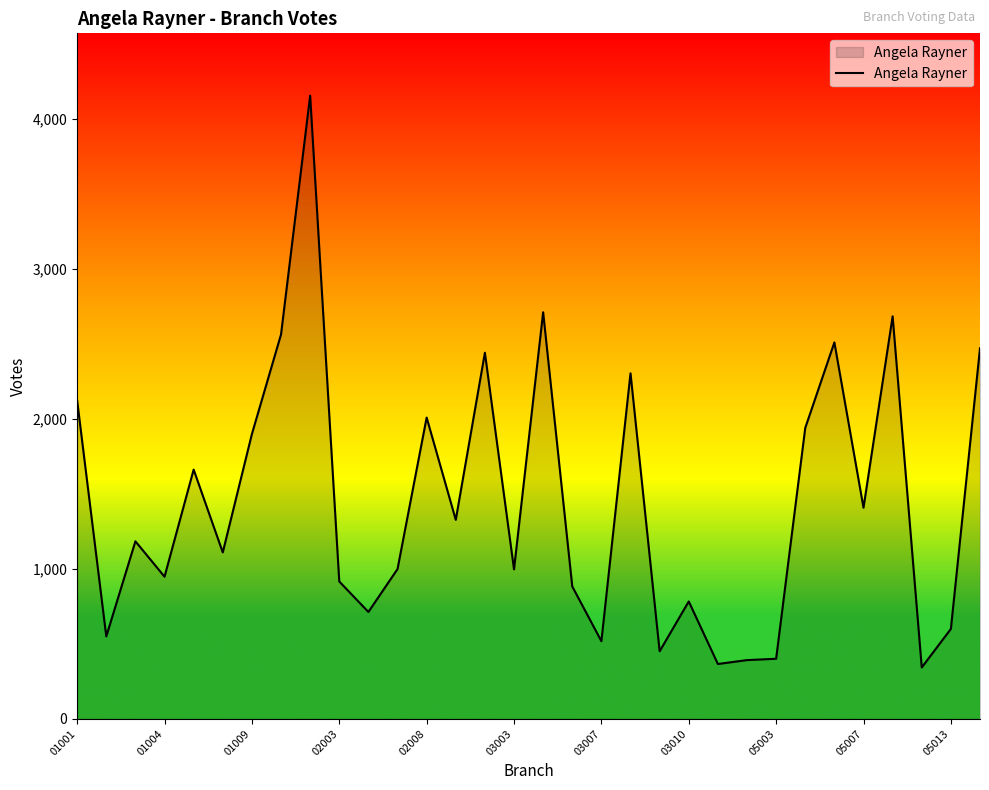

What is the average value?

1449